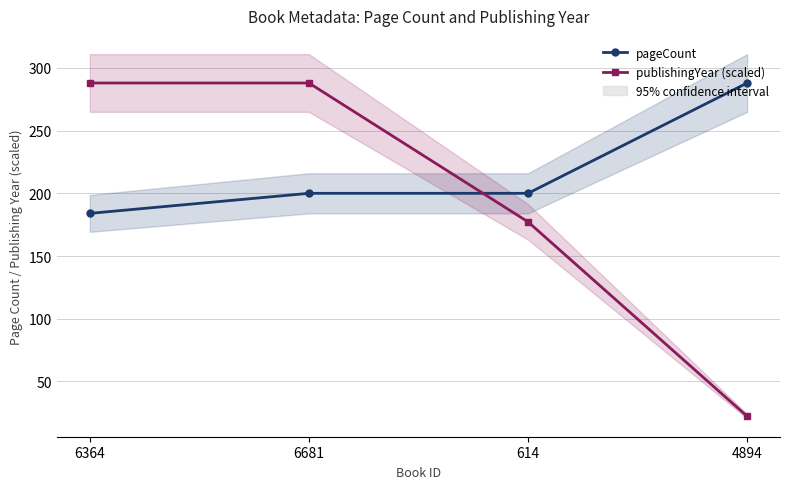

True or false: publishingYear (scaled) has more than 0 points higher than both neighbors.

False